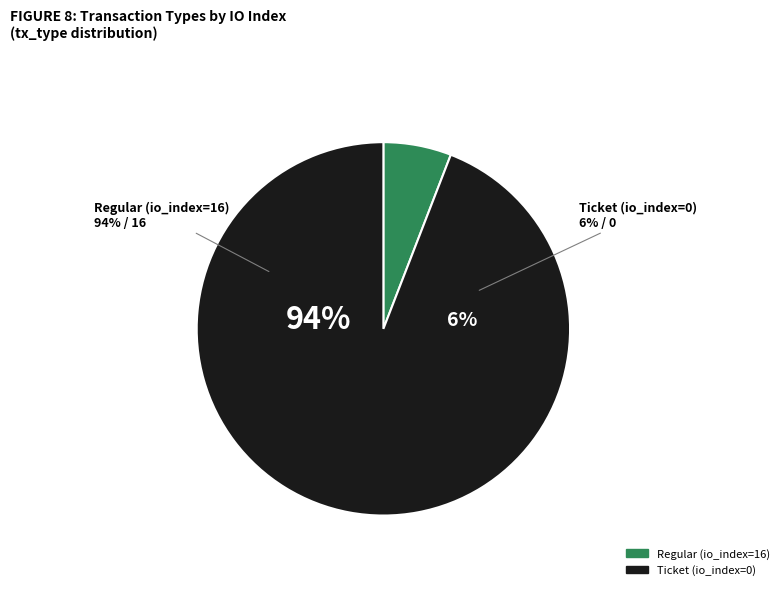

To the nearest percent, what is the average slice percentage?

50%